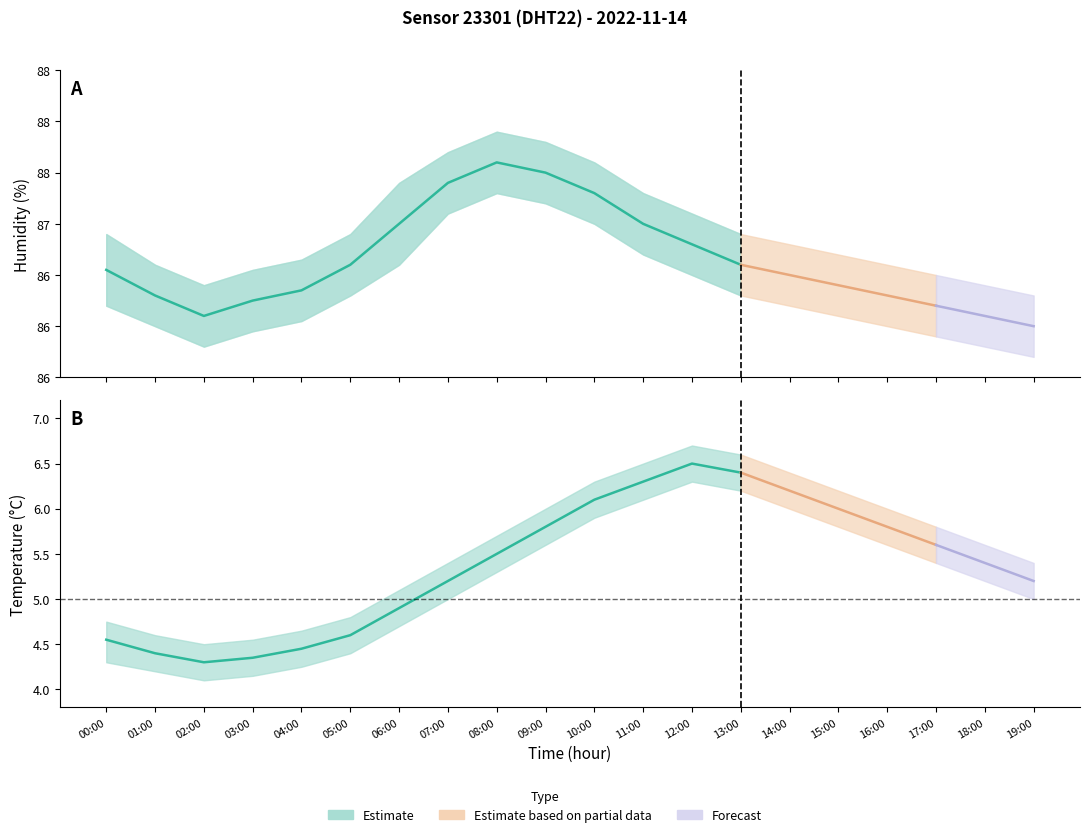

True or false: humidity_lower has more than 2 interior local peaks.

False